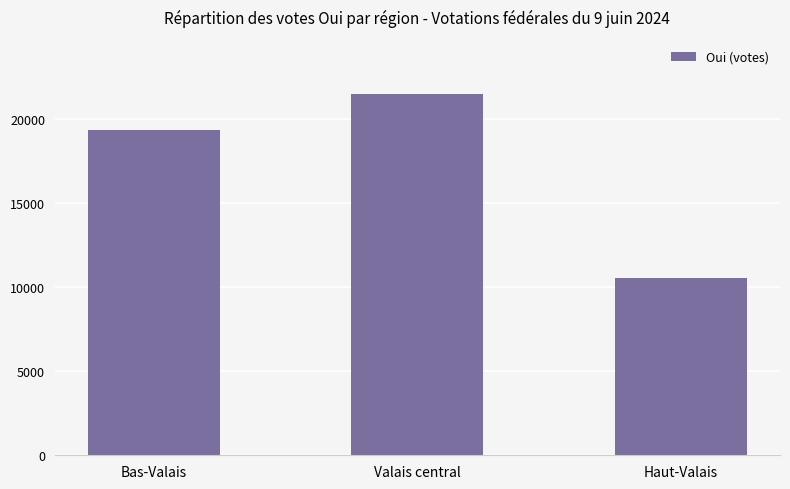

What is the label of the 2nd bar from the right?

Valais central